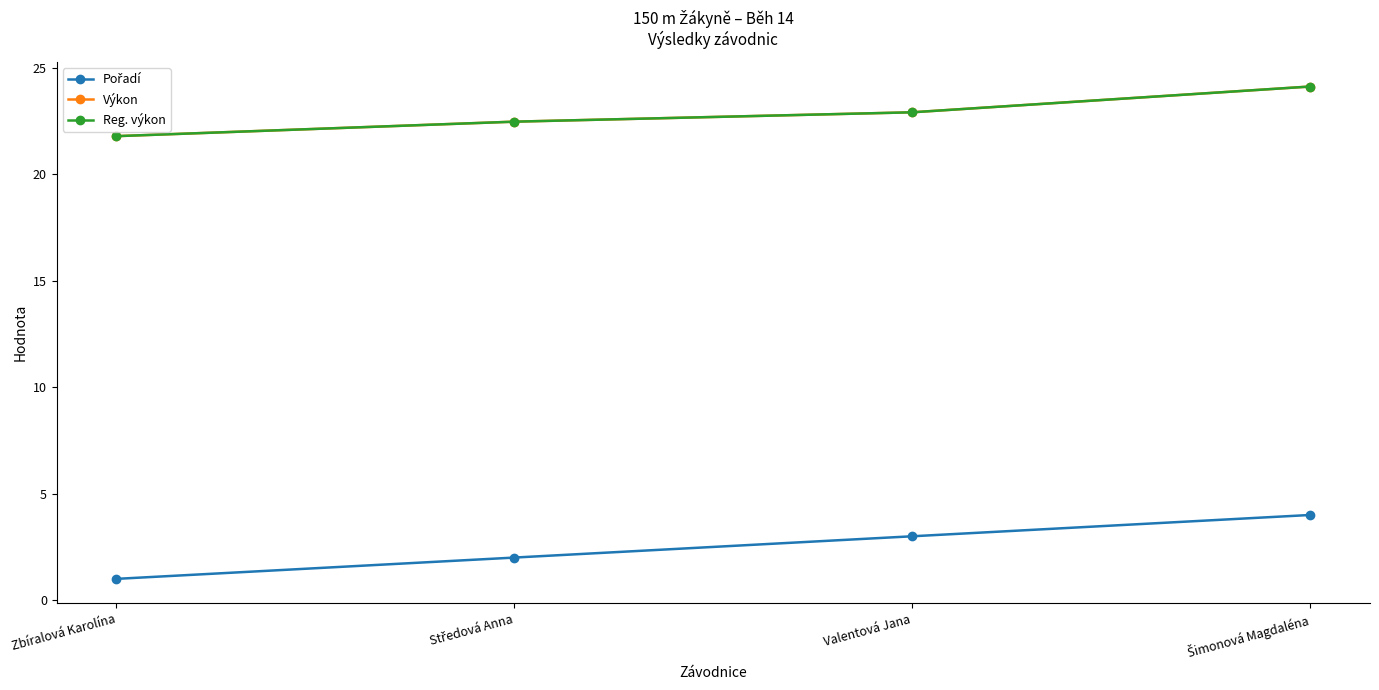

Is this an area chart (filled region under the line)?

No